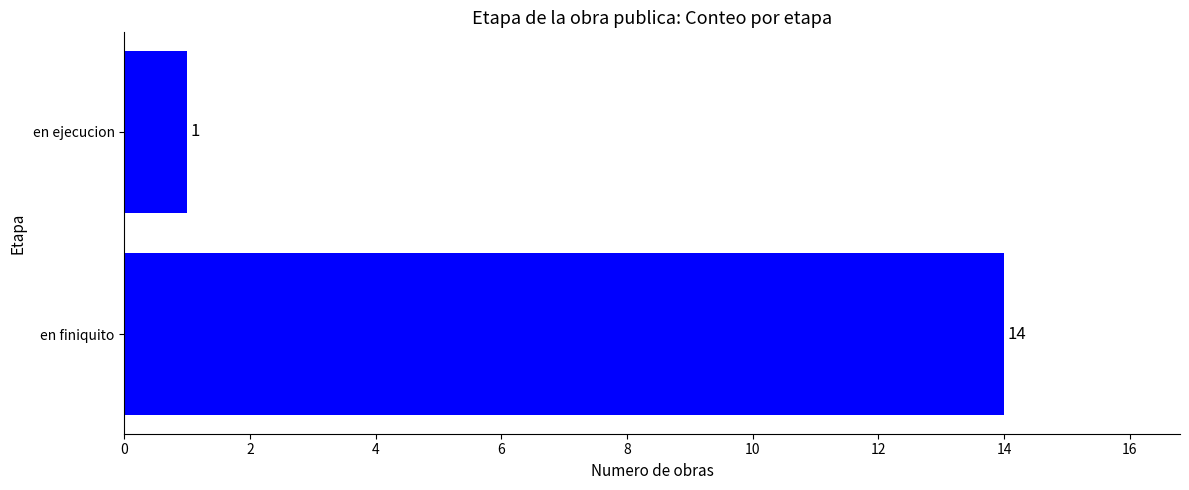

Rank the categories by value from lowest to highest.

en ejecucion, en finiquito